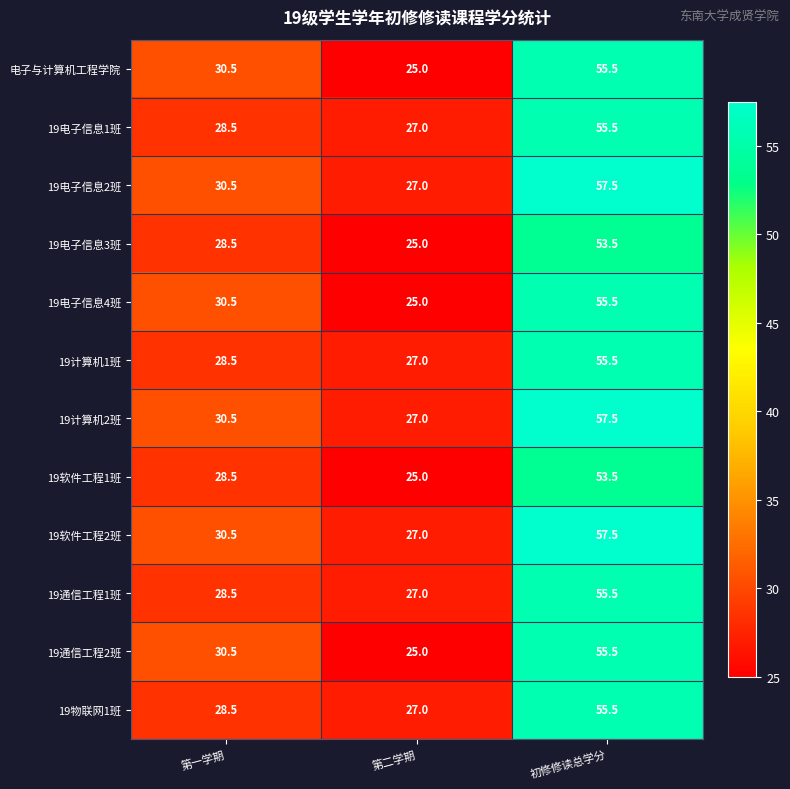

True or false: 19计算机1班 has a value of 55.5 at 初修修读总学分.

True